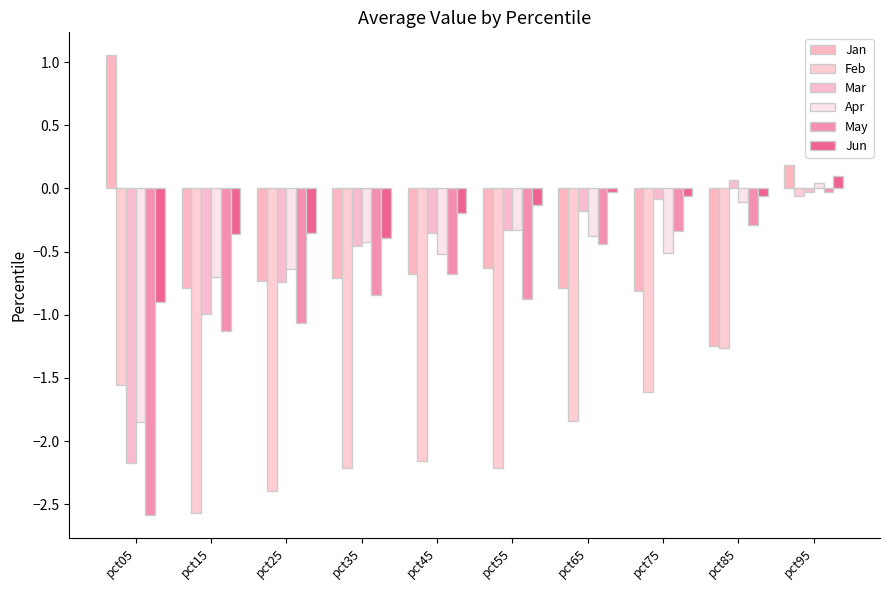

At which label does Mar first exceed 0?

pct85